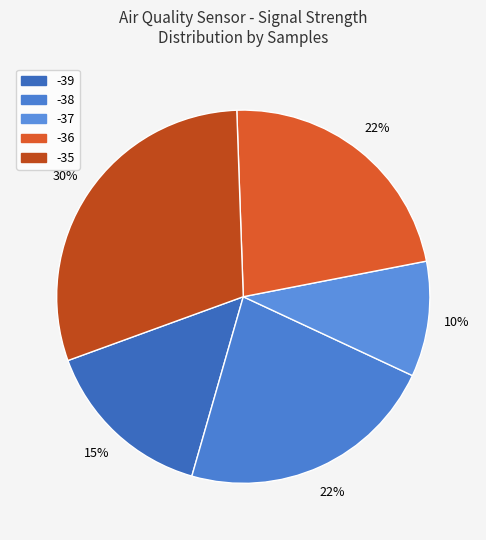

Count the number of slices in the pie.

5